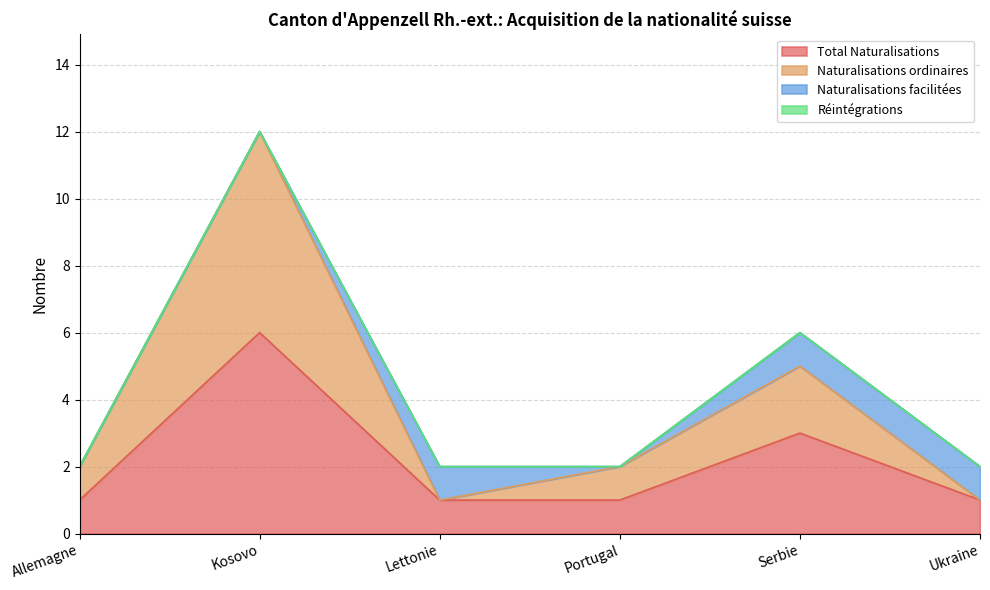

What is the sum of the Naturalisations ordinaires values at Allemagne and Portugal?

4